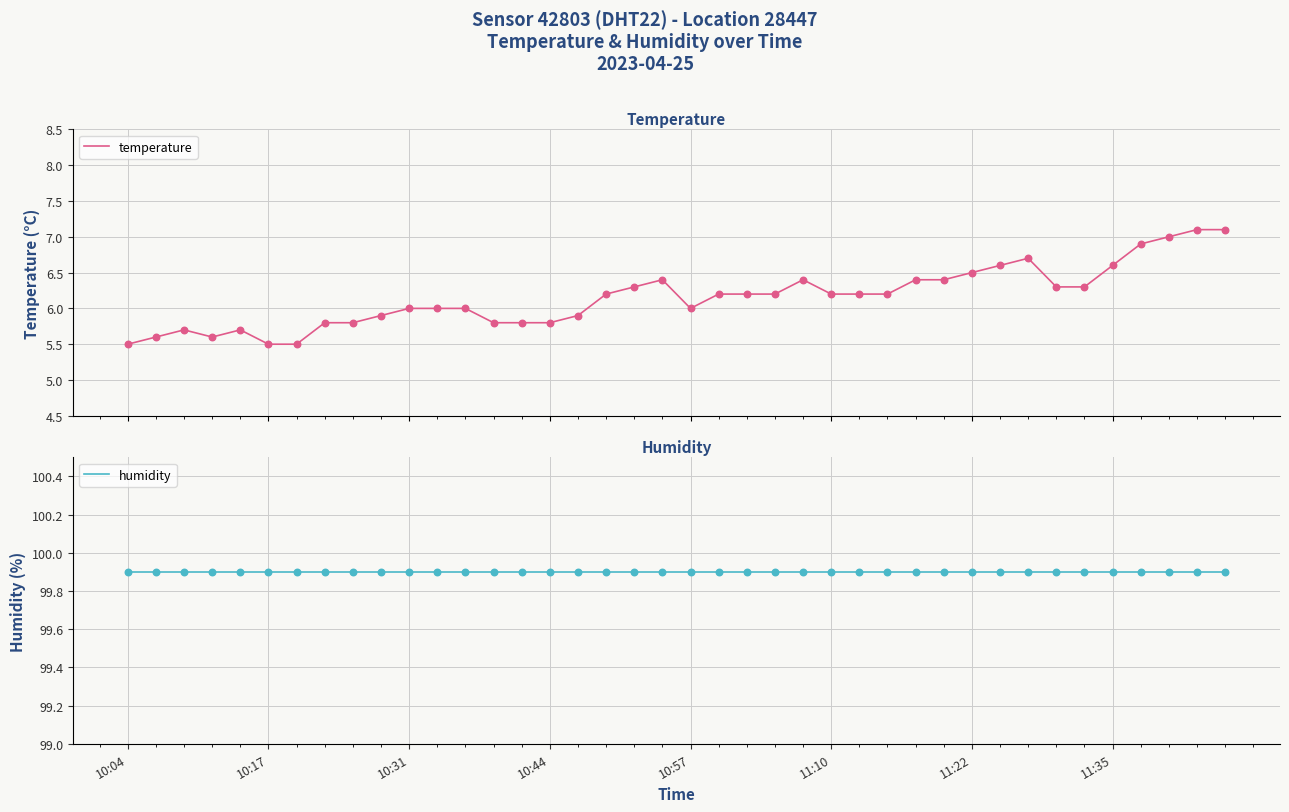

Which series has the largest total across all categories?

humidity